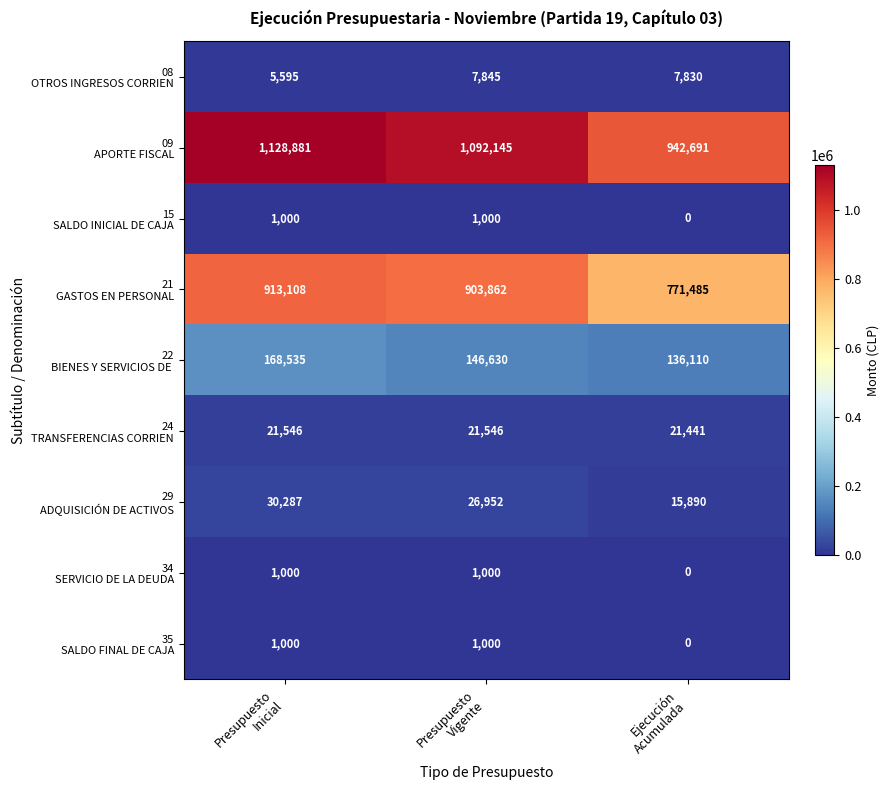

At how many categories does at least one series exceed 490544?

3